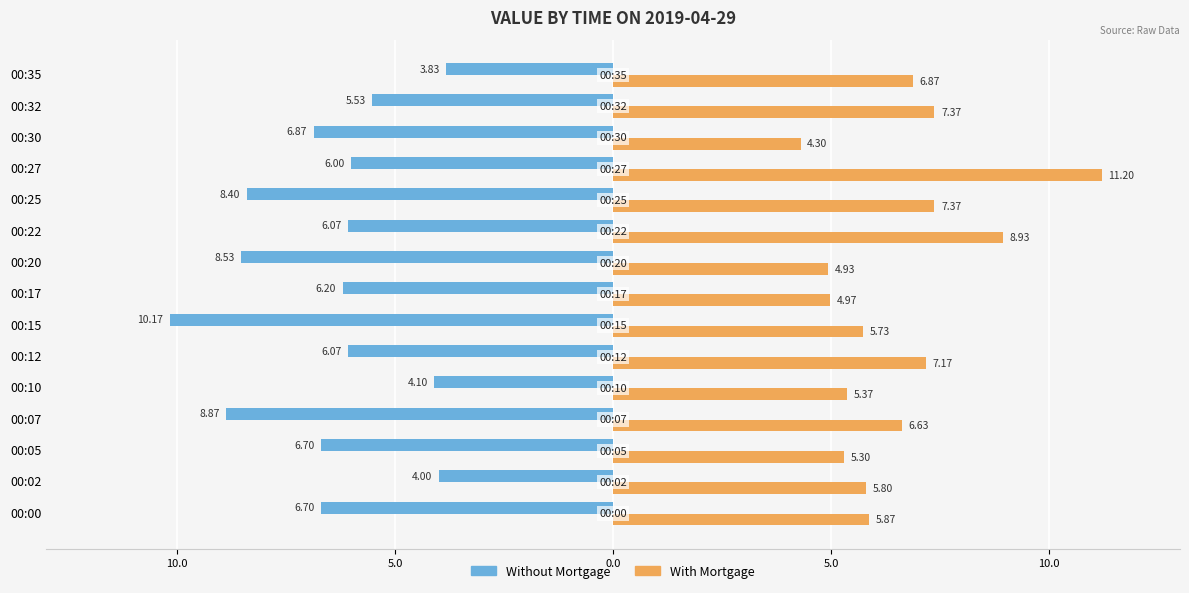

What is the maximum value shown in the chart?

11.2